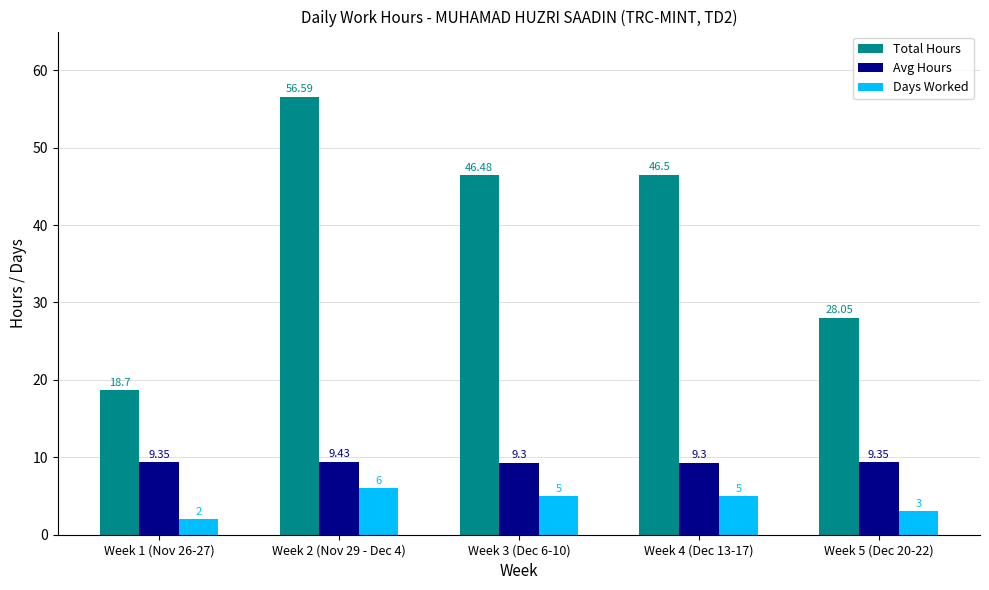

Does the chart contain any negative values?

No